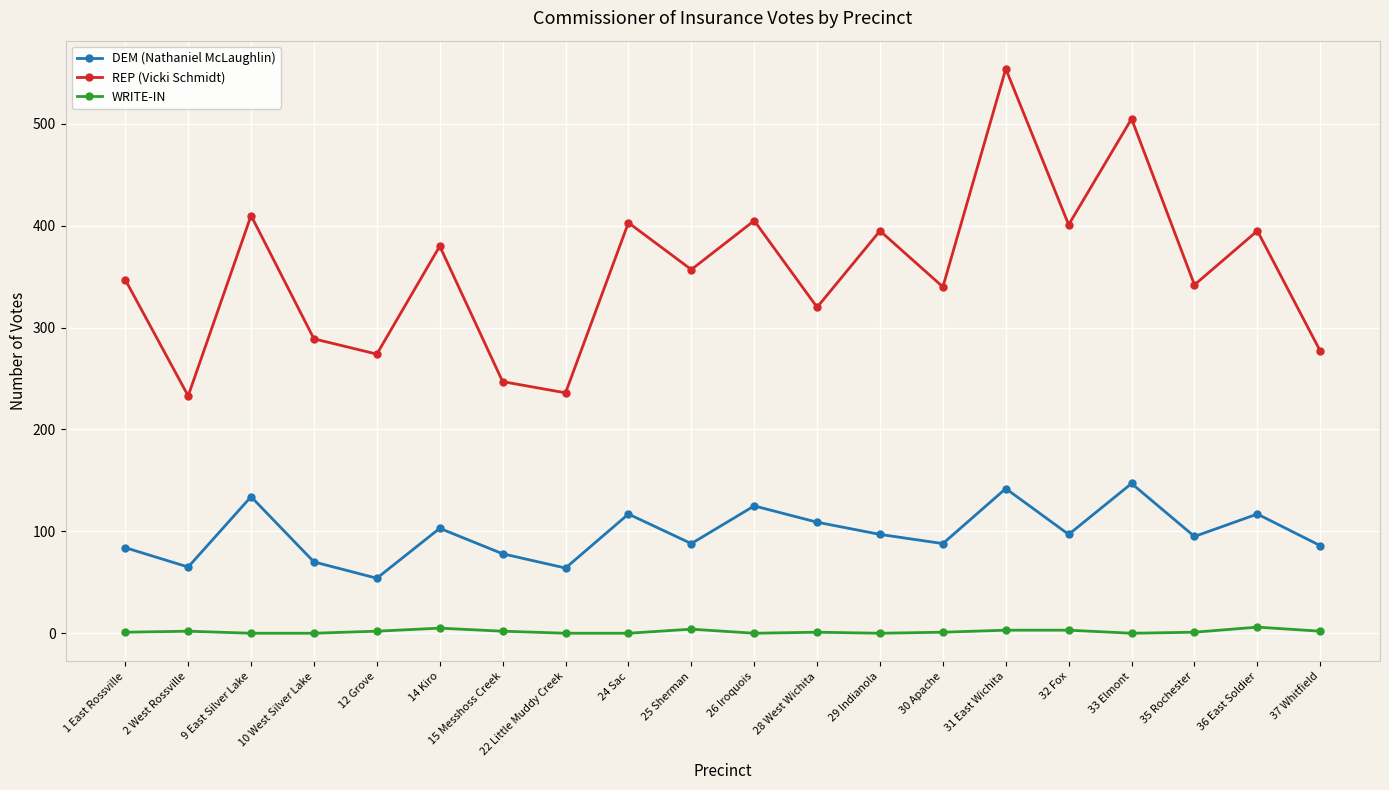

What position from the right is 15 Messhoss Creek?

14